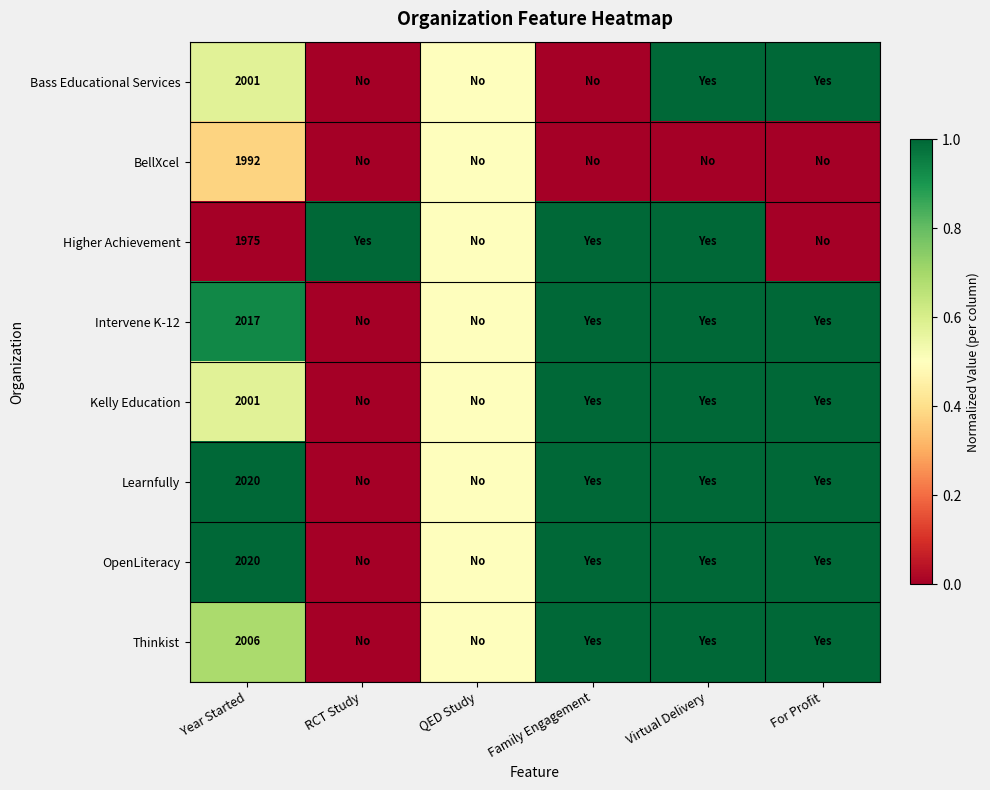

The Learnfully series shows 2020.0 at Year Started. True or false?

True